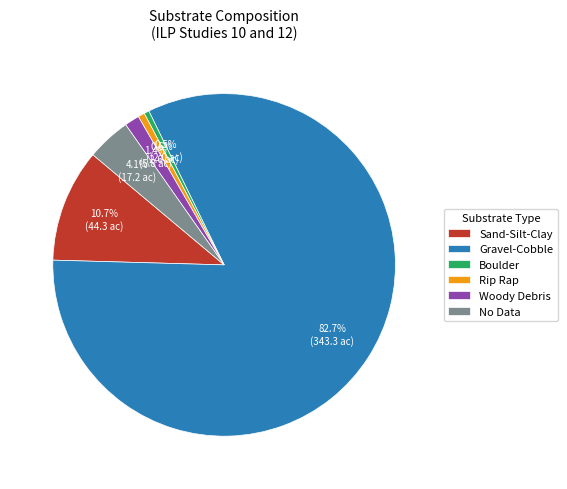

Which slice is the largest?

Gravel-Cobble